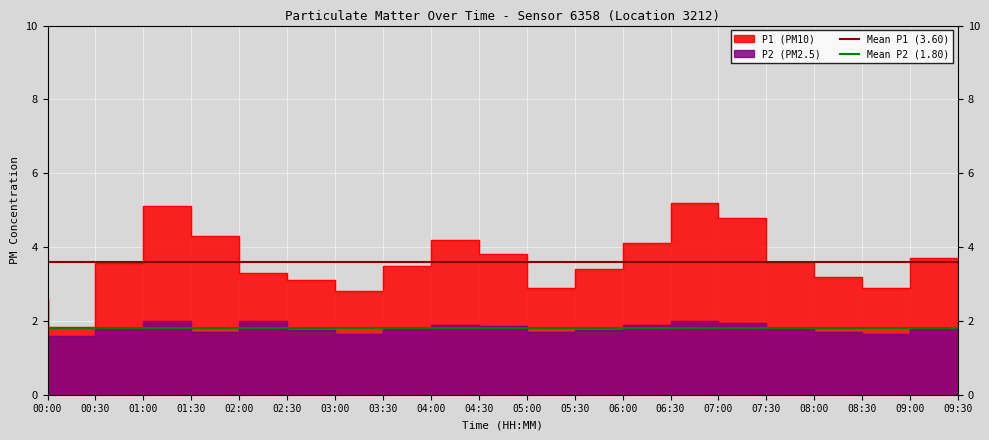

Which series has the largest total across all categories?

Mean P1 (3.60)